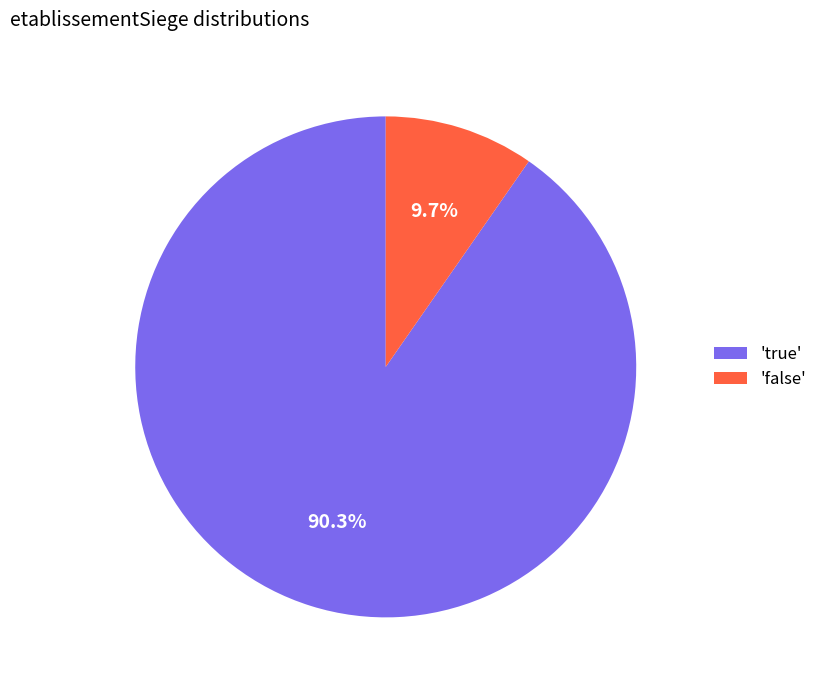

Rank the categories by value from highest to lowest.

'true', 'false'